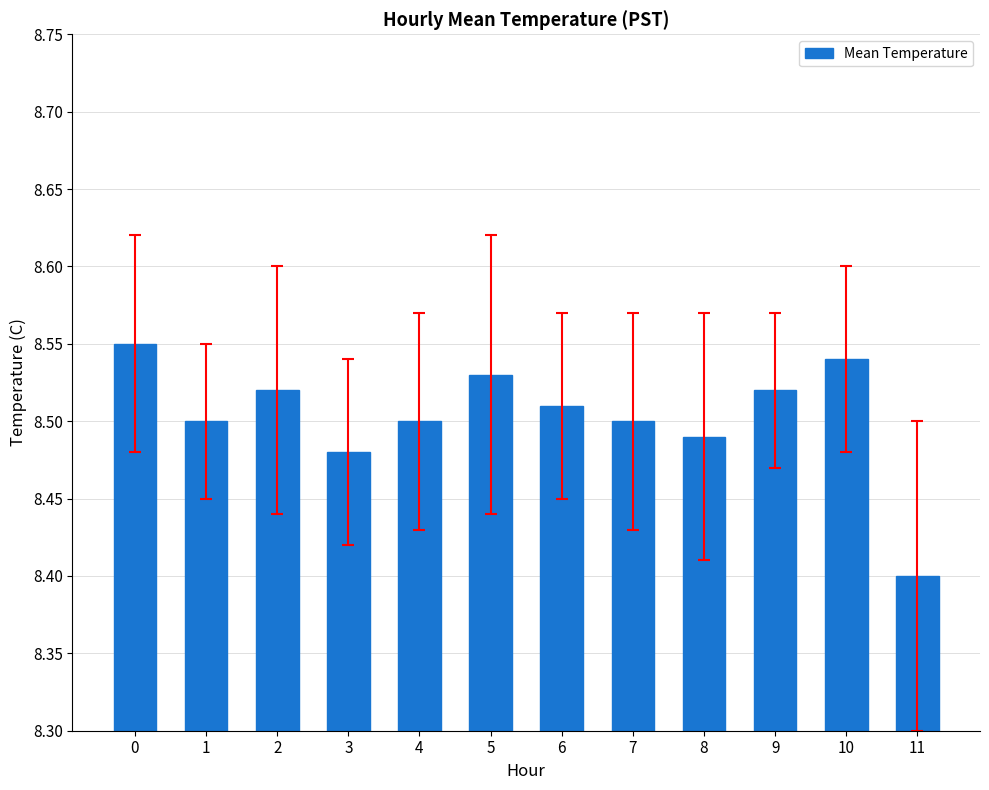

What is the smallest value displayed?

8.4